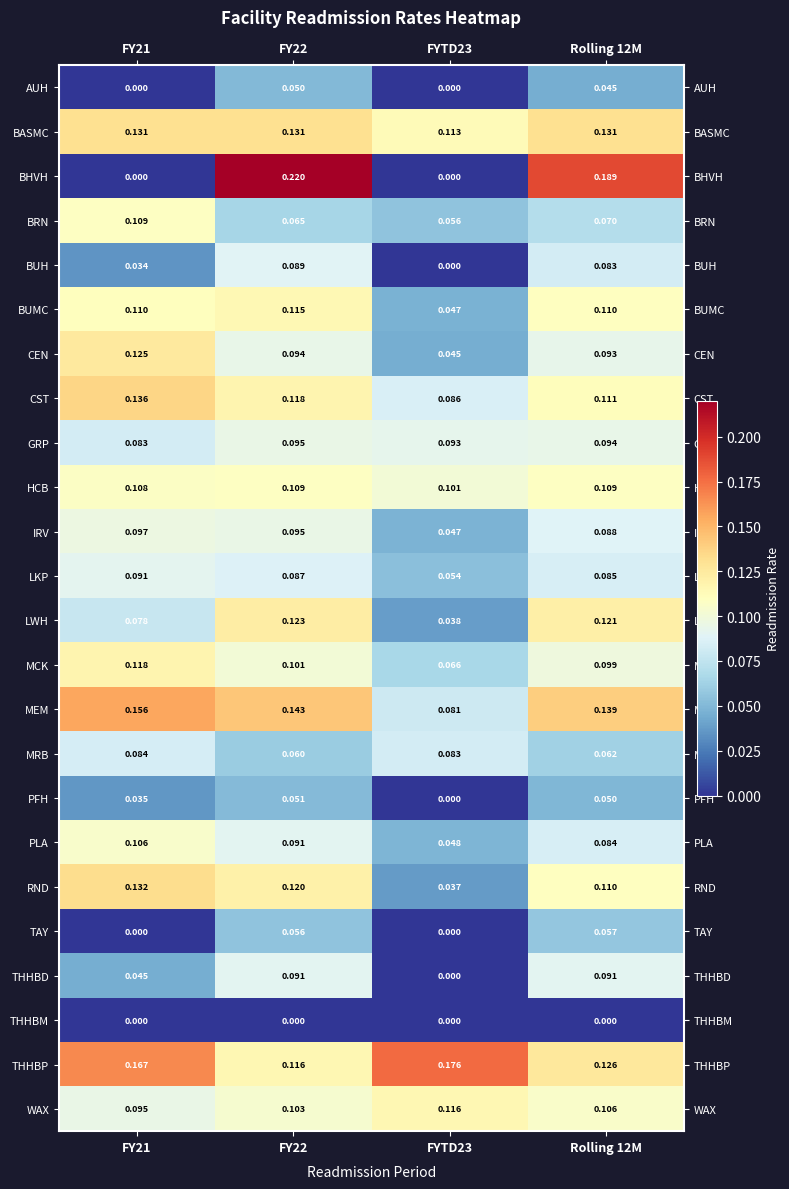

Which series has the largest total across all categories?

THHBP